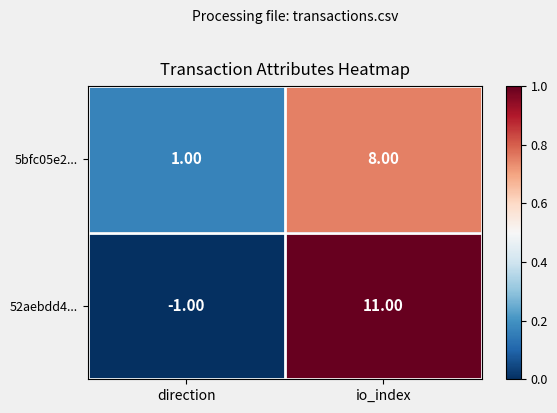

At which label is 52aebdd4... closest to 5?

direction